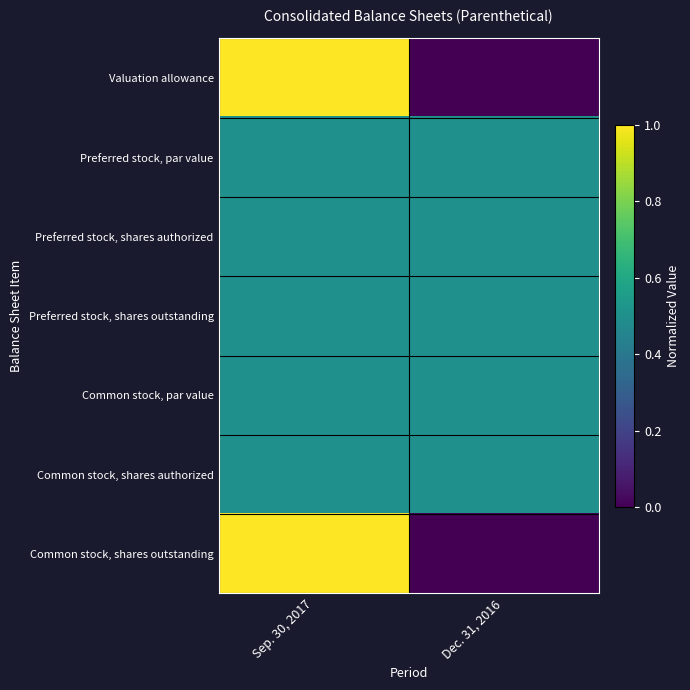

Rank the series at Sep. 30, 2017 from lowest to highest value.

Preferred stock, par value, Preferred stock, shares authorized, Preferred stock, shares outstanding, Common stock, par value, Common stock, shares authorized, Valuation allowance, Common stock, shares outstanding